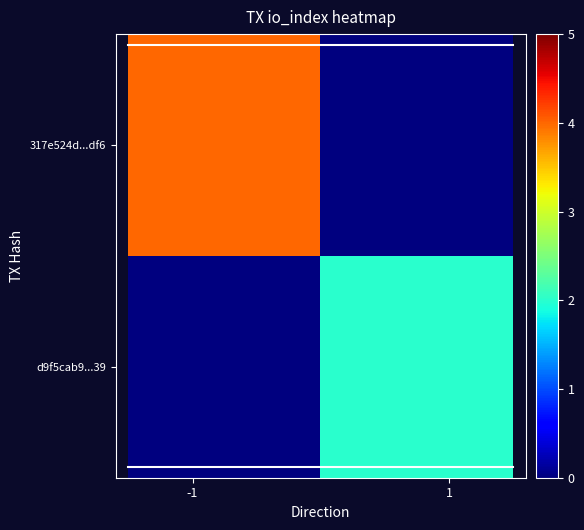

Which series has the largest total across all categories?

317e524d...df6